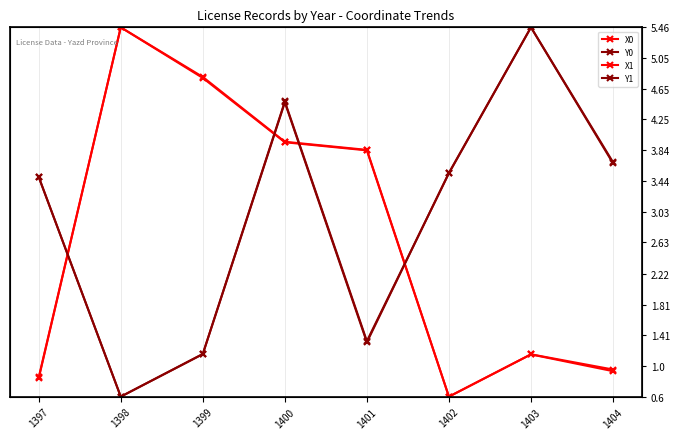

How many distinct data groups are displayed?

4